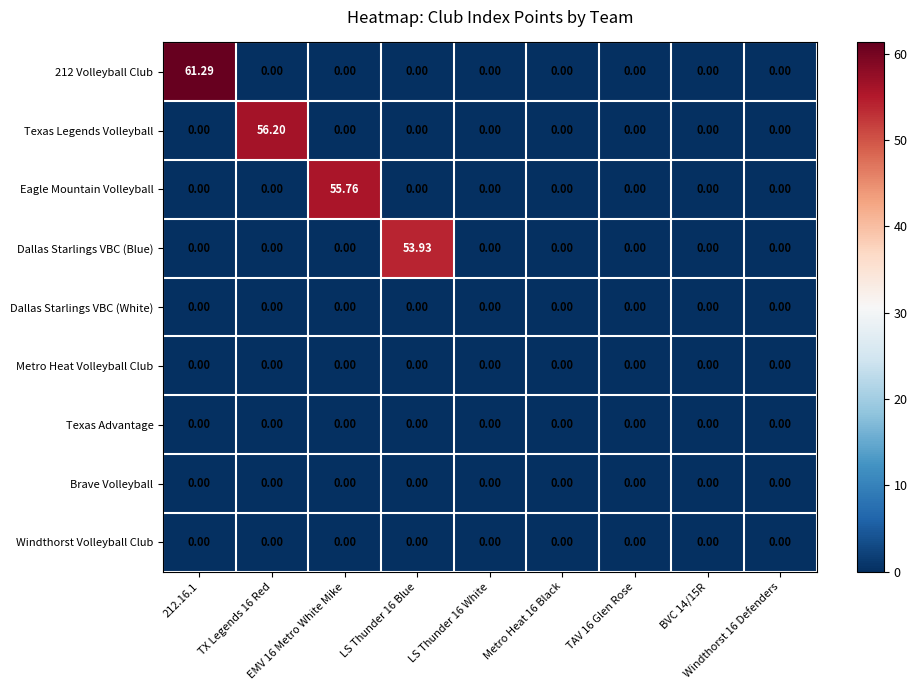

How many values in the Texas Legends Volleyball series exceed 0?

1